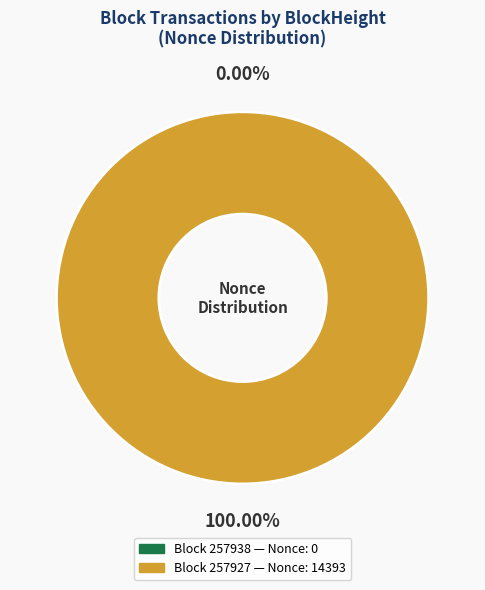

Count the number of slices in the pie.

2